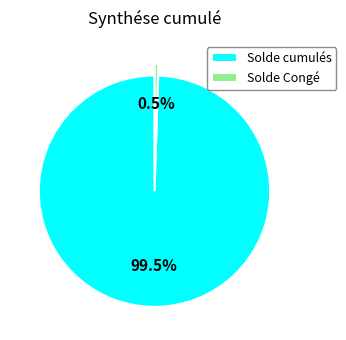

To the nearest percent, what is the combined percentage of Solde cumulés and Solde Congé?

100%